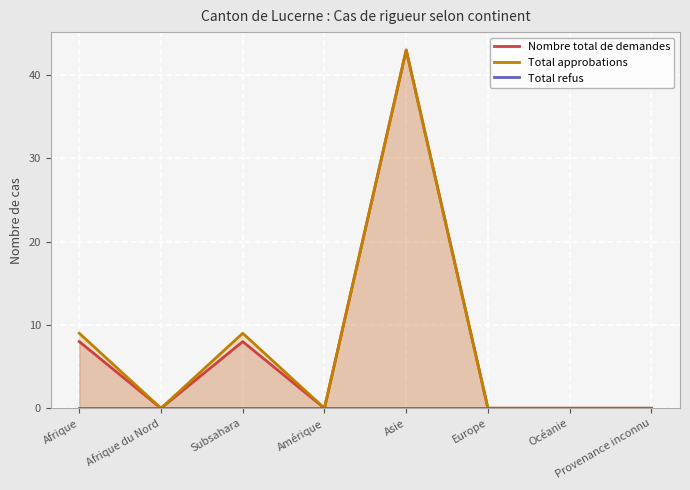

List the labels in order of Total refus value, largest first.

Afrique, Afrique du Nord, Subsahara, Amérique, Asie, Europe, Océanie, Provenance inconnu